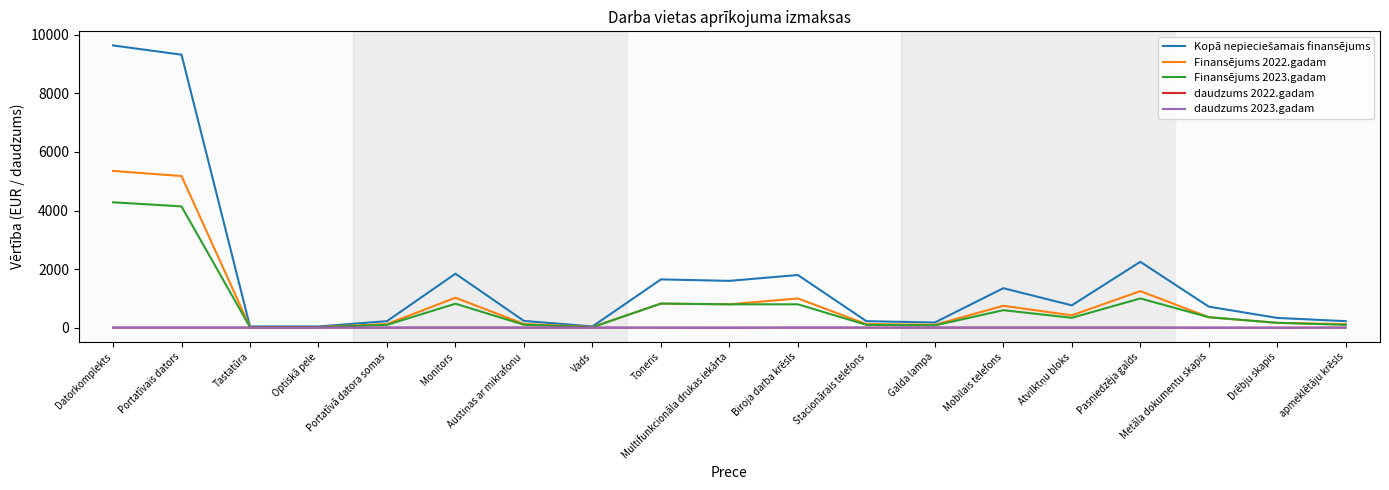

How many distinct data groups are displayed?

5